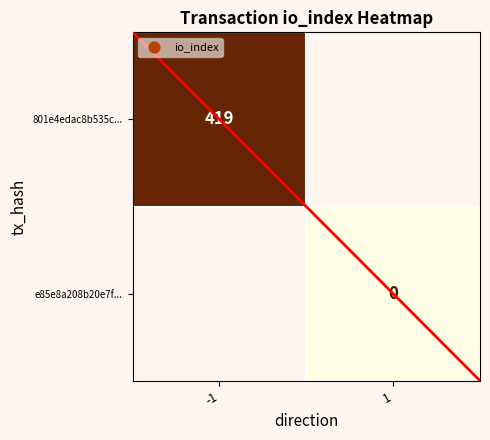

Is it true that 801e4edac8b535c... equals 419 at -1?

True